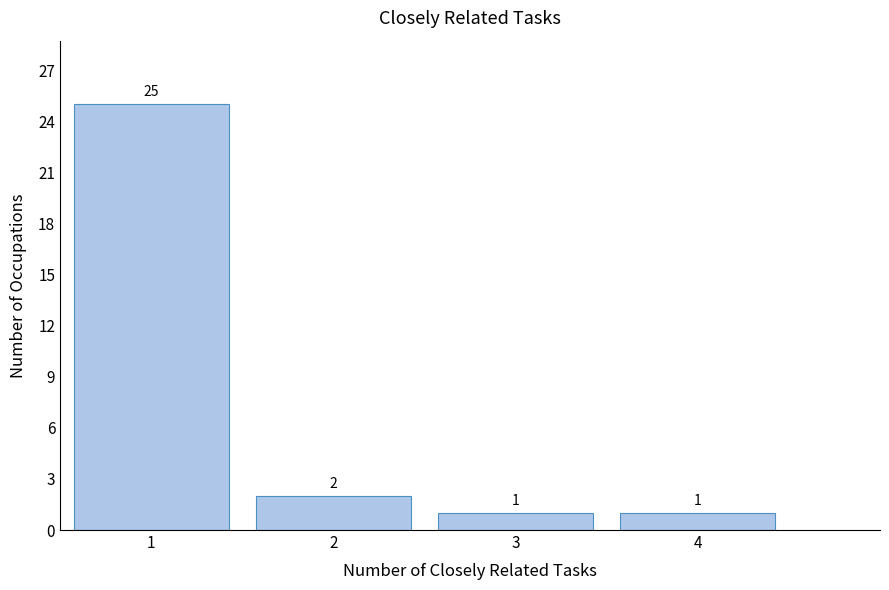

Over which range of the x-axis is the bar tallest?

0.5 to 1.5